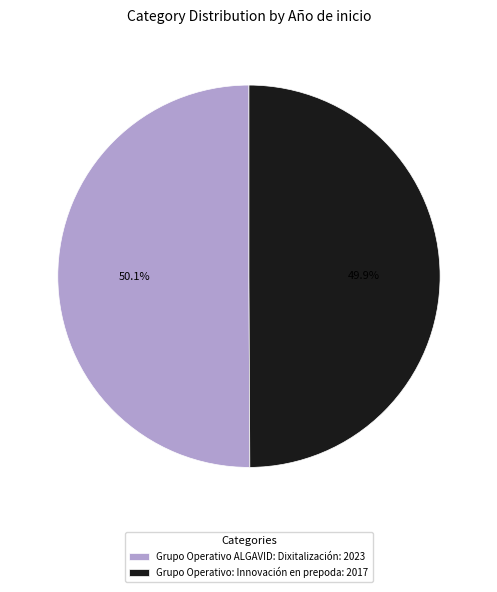

Is the sum of Grupo Operativo: Innovación en prepoda and Grupo Operativo ALGAVID: Dixitalización greater than half?

Yes